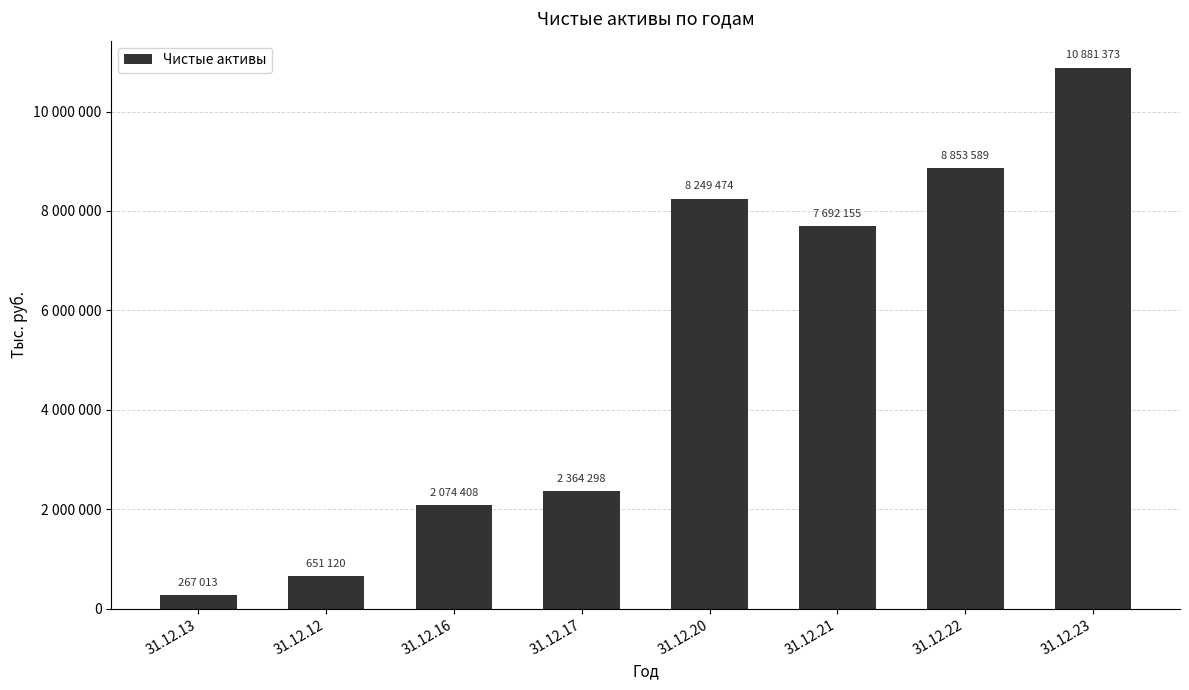

Rank the categories by value from lowest to highest.

31.12.13, 31.12.12, 31.12.16, 31.12.17, 31.12.21, 31.12.20, 31.12.22, 31.12.23